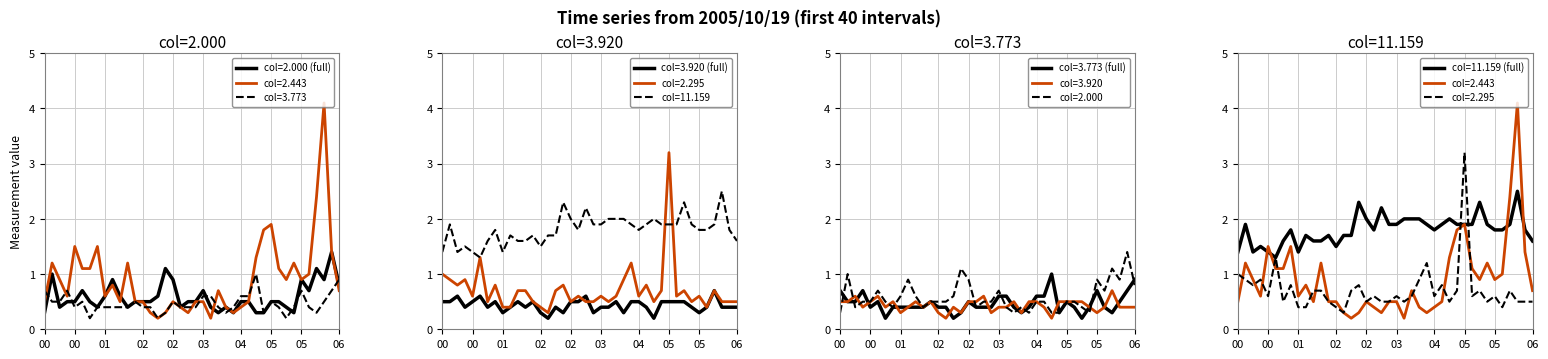

Rank the series at 06:25 from lowest to highest value.

3.920, 2.295, 3.773, 2.000, 2.443, 11.159